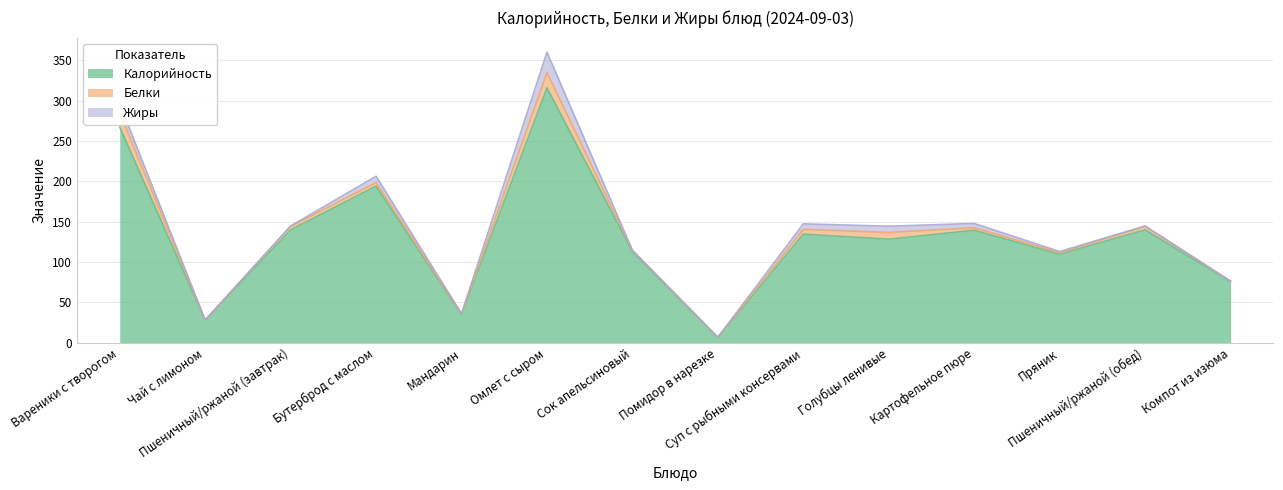

What is the label of the 6th point from the left?

Омлет с сыром